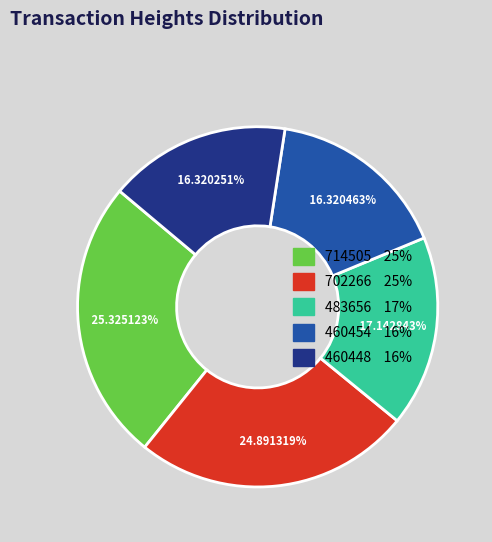

Is the sum of 483656 and 714505 greater than half?

No